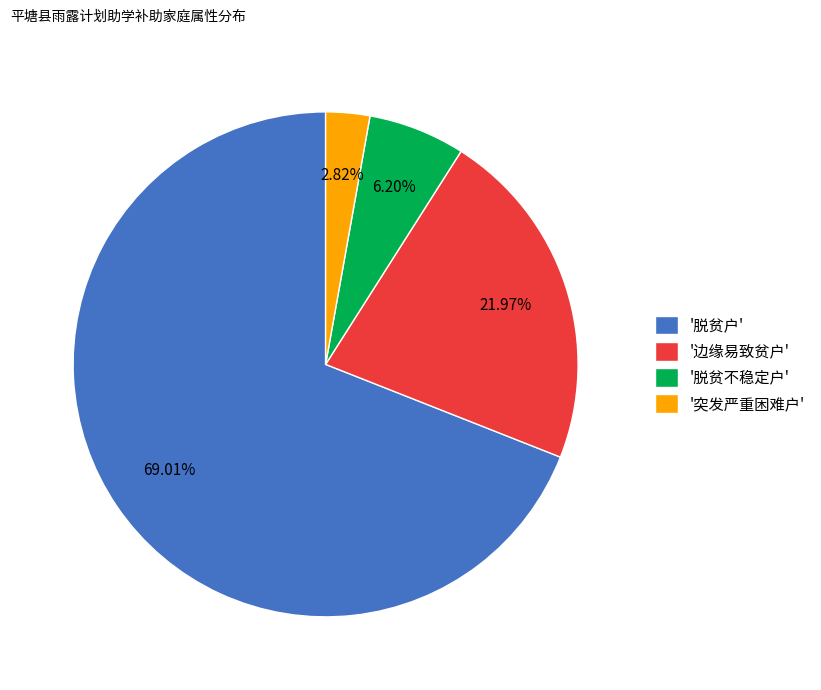

Does '脱贫户' represent more than half of the total?

Yes